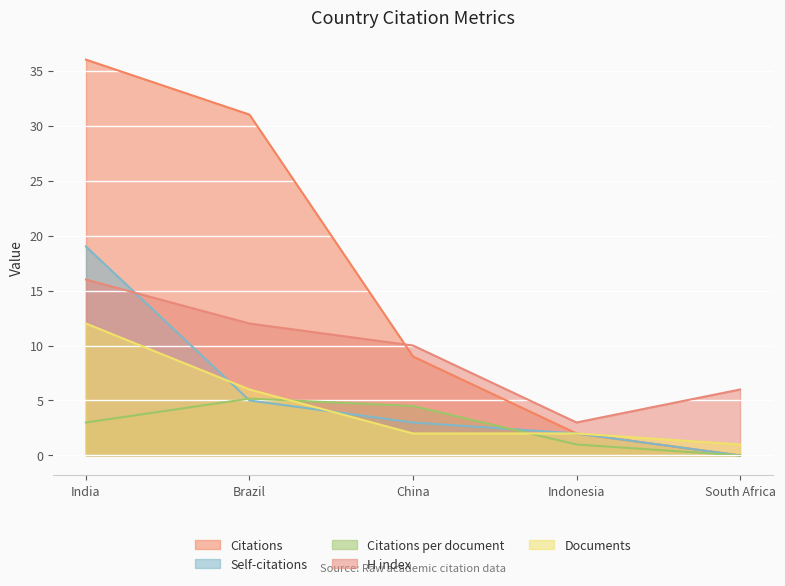

List the series in order of their peak value, highest first.

Citations, Self-citations, H index, Documents, Citations per document